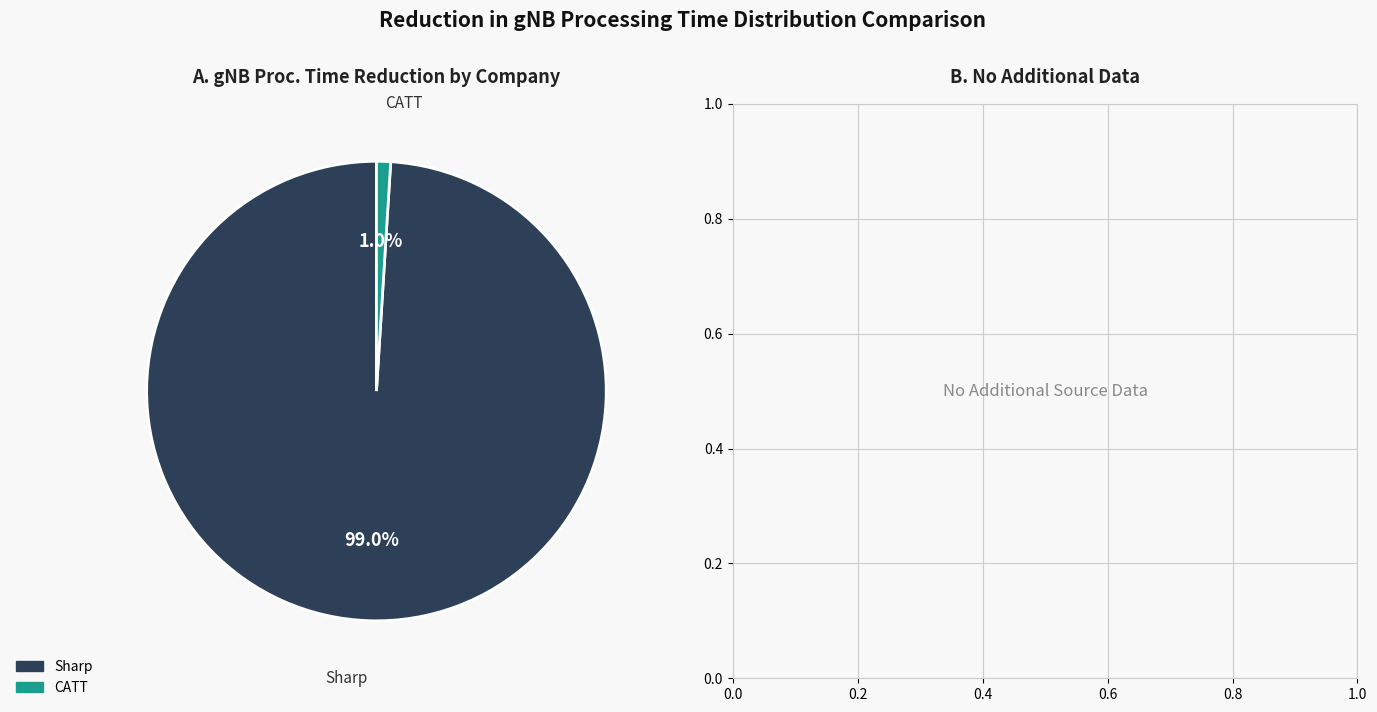

Which category has the biggest portion of the pie?

Sharp